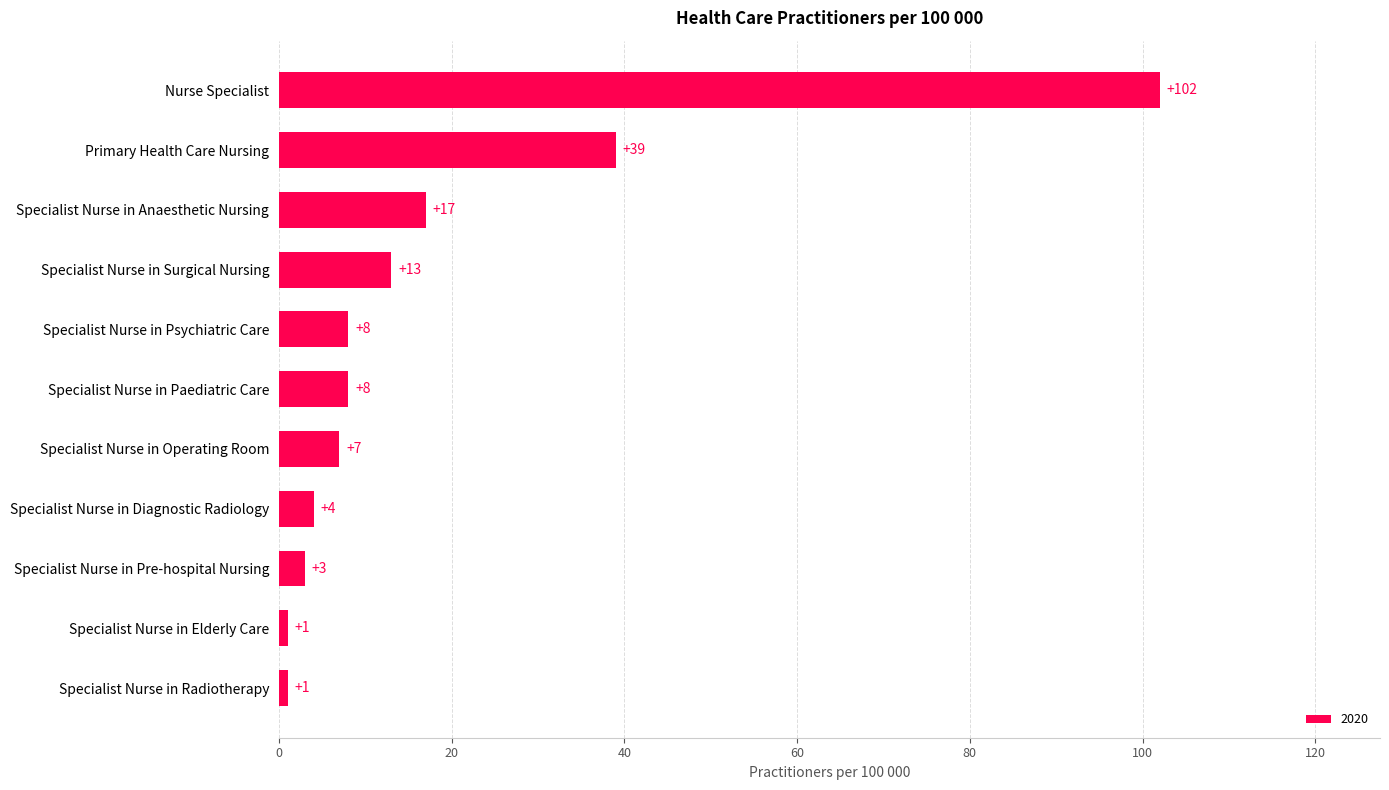

What is the difference between the maximum and minimum values?

101